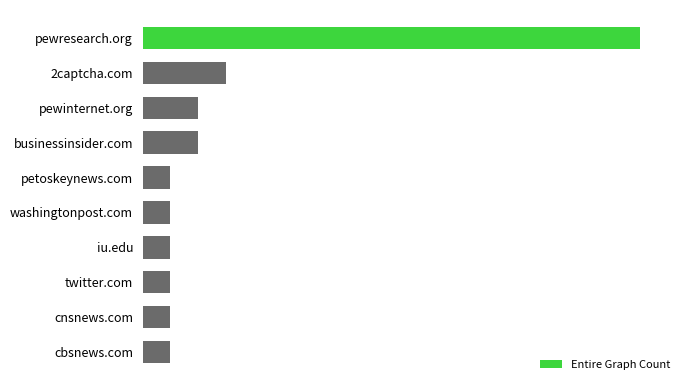

Where is the data nearest to the value 9?

2captcha.com